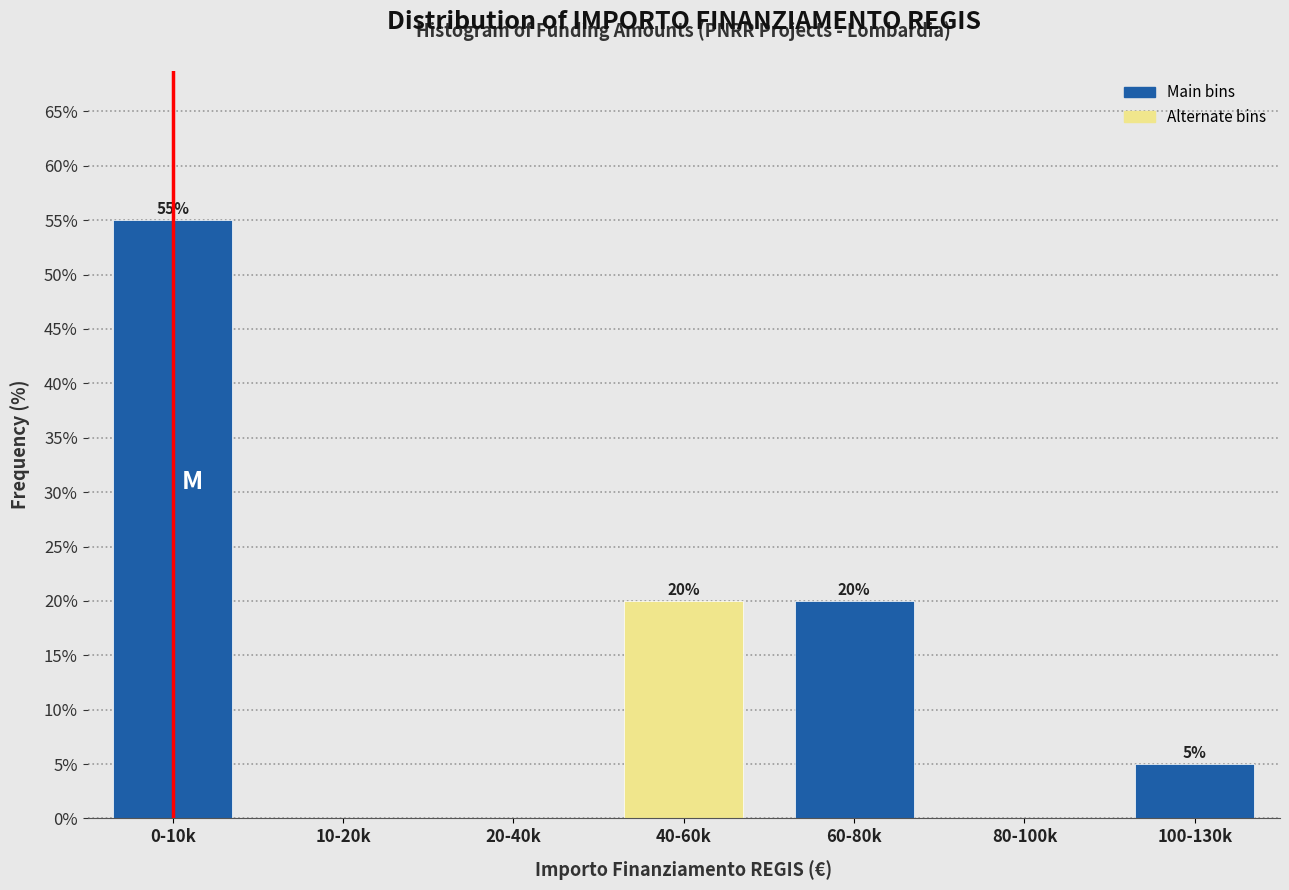

Reading right to left, extract all data points from this chart.

100-130k=5.0	80-100k=0.0	60-80k=20.0	40-60k=20.0	20-40k=0.0	10-20k=0.0	0-10k=55.0